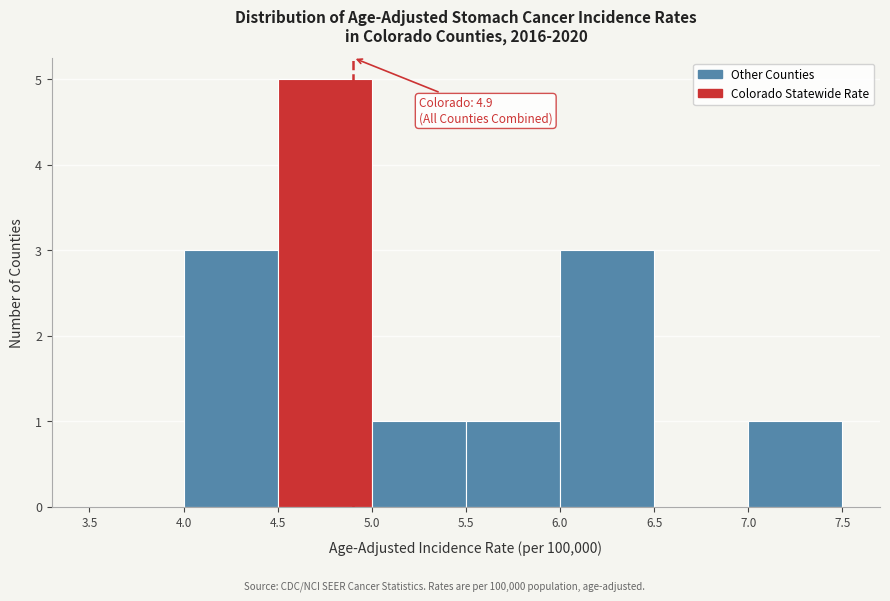

Over which range of the x-axis is the bar tallest?

4.5 to 5.0